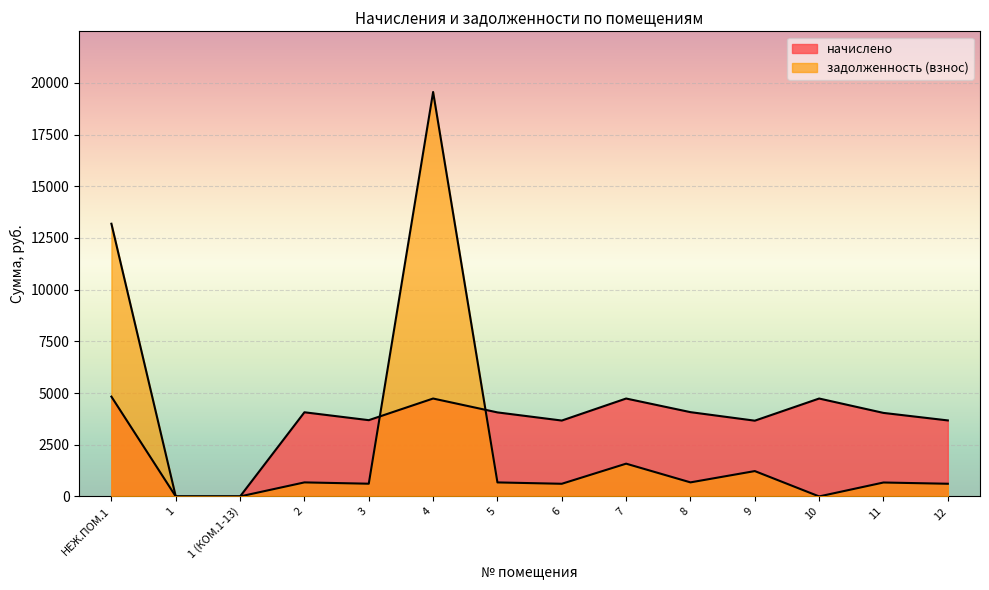

What is the total value across all series at 10?

4733.9